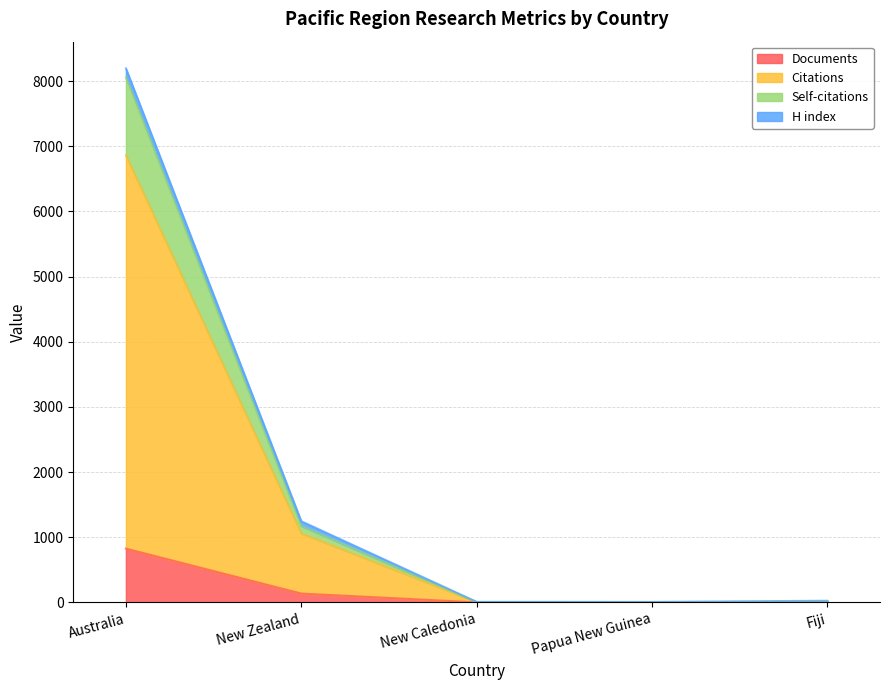

What is the minimum value shown in the chart?

1